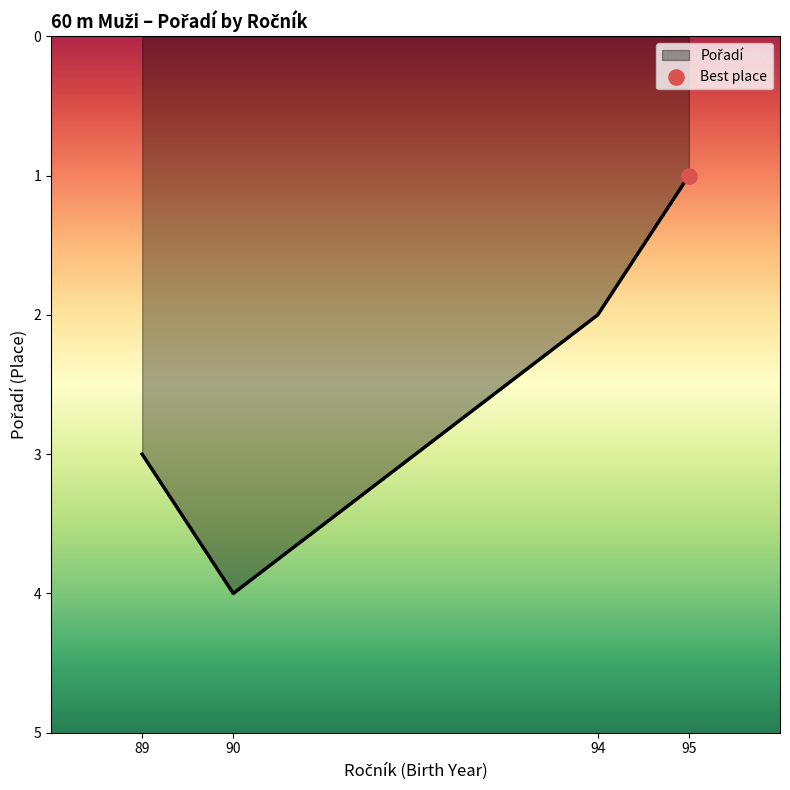

Between 95 and 89, which is larger?

89